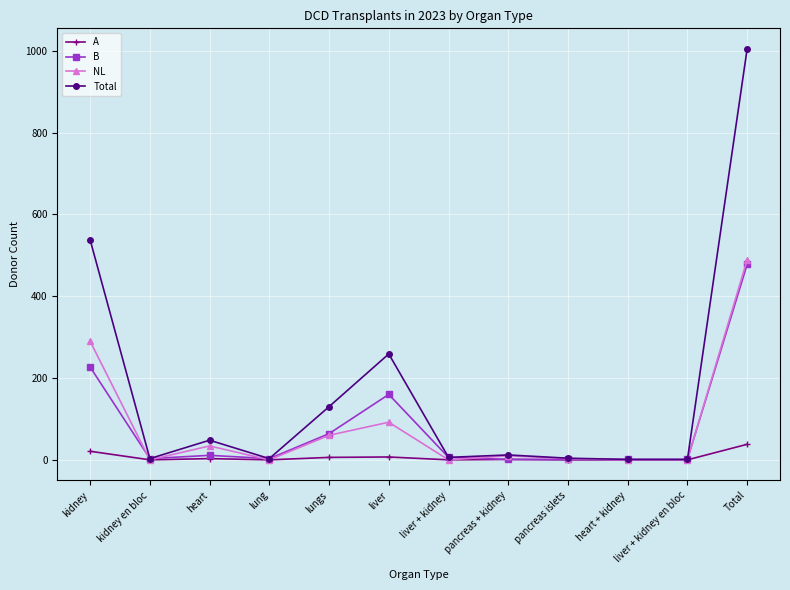

Which series has the widest spread of values?

Total